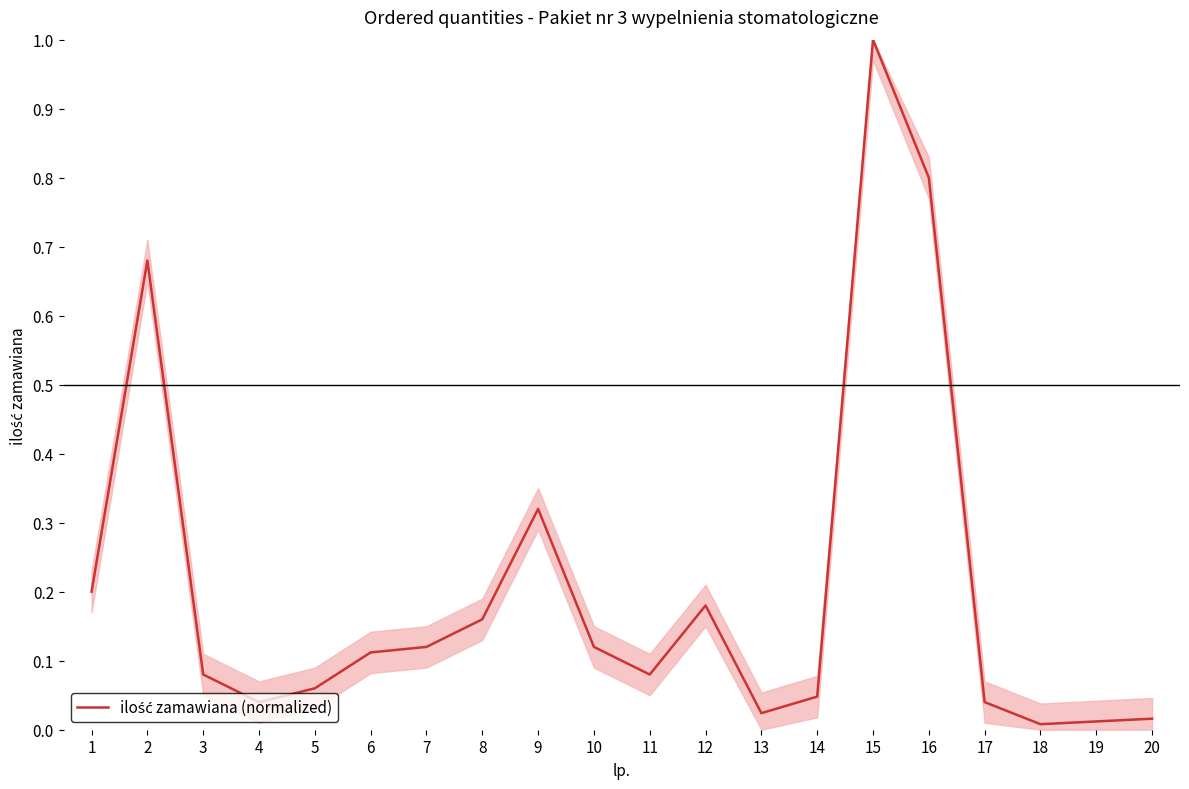

What is the difference between the maximum and minimum values?

1.0